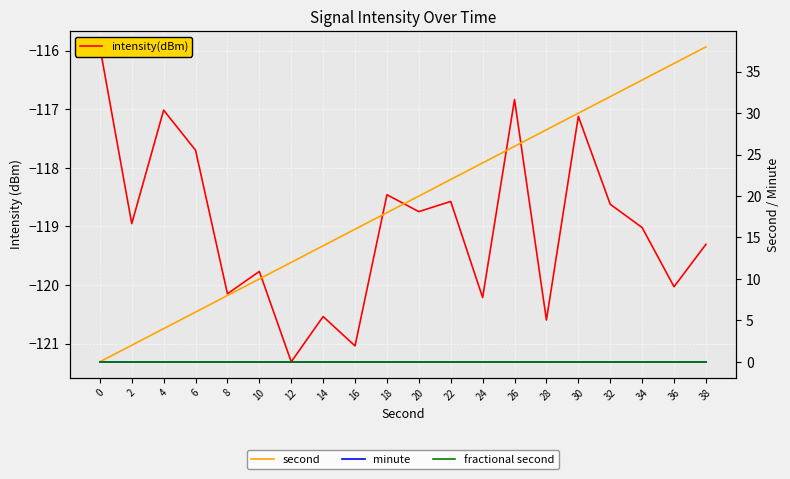

What is the total value across all series at 12?

-109.3